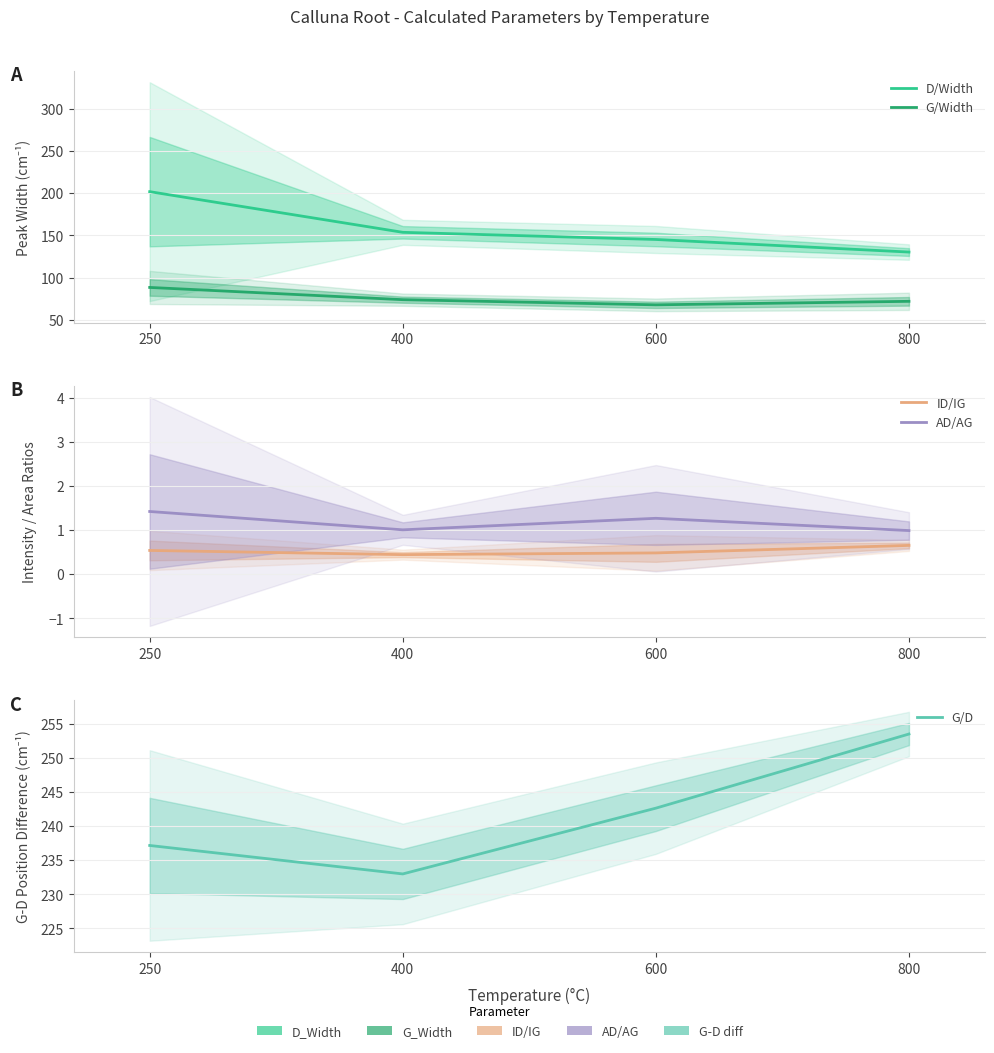

Does the chart have visible grid lines?

Yes